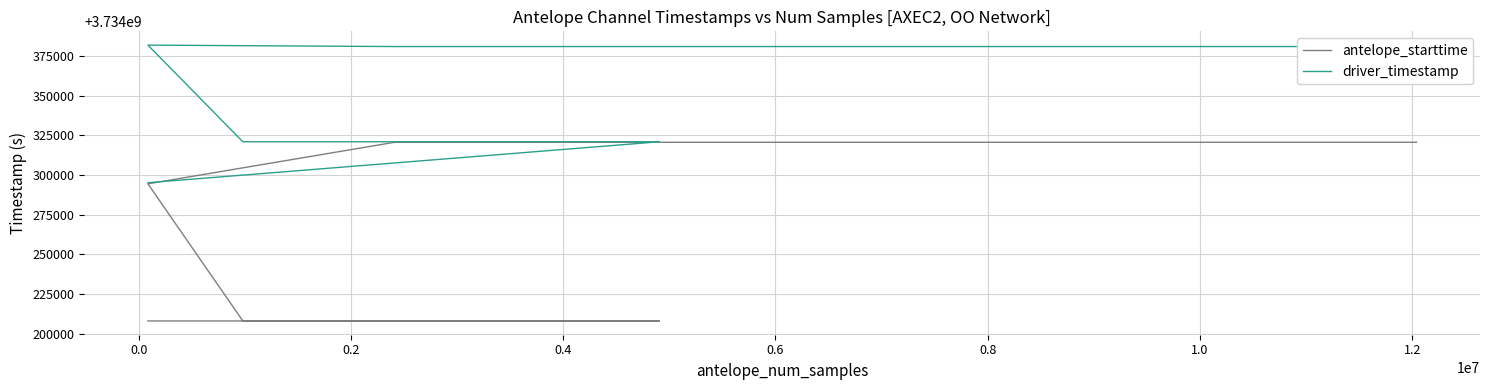

What is the smallest value displayed?

3734208000.0